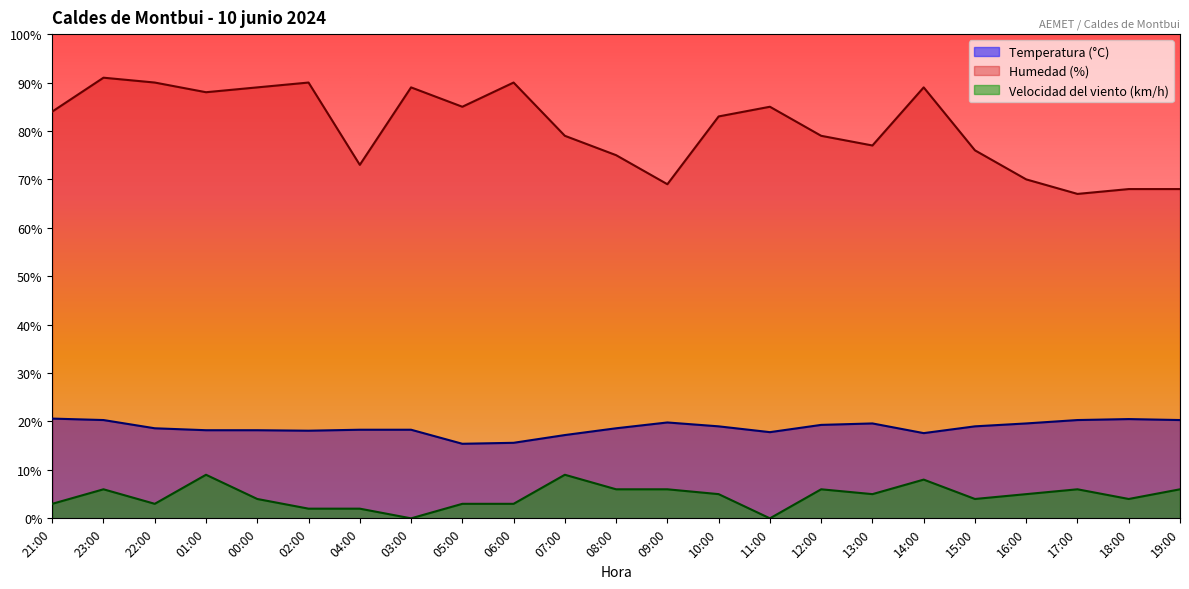

Rank the series by their average value, from highest to lowest.

Humedad (%), Temperatura (°C), Velocidad del viento (km/h)